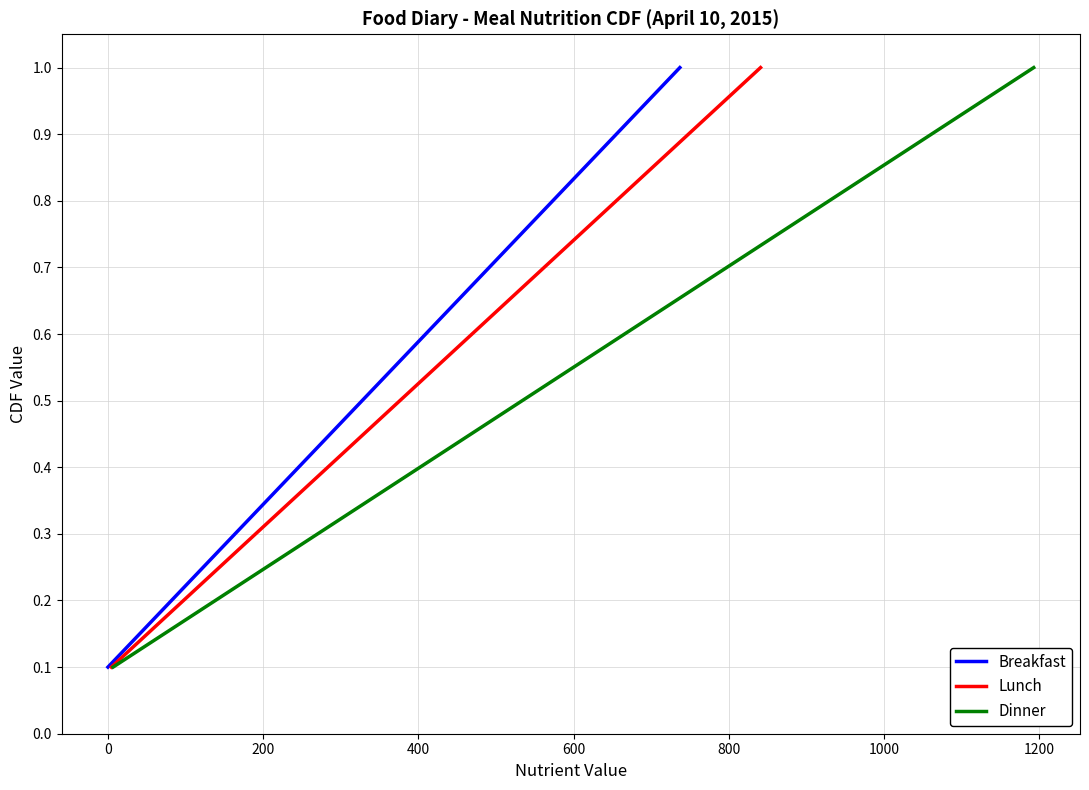

True or false: Dinner has a value of 0.4 at 9.

False